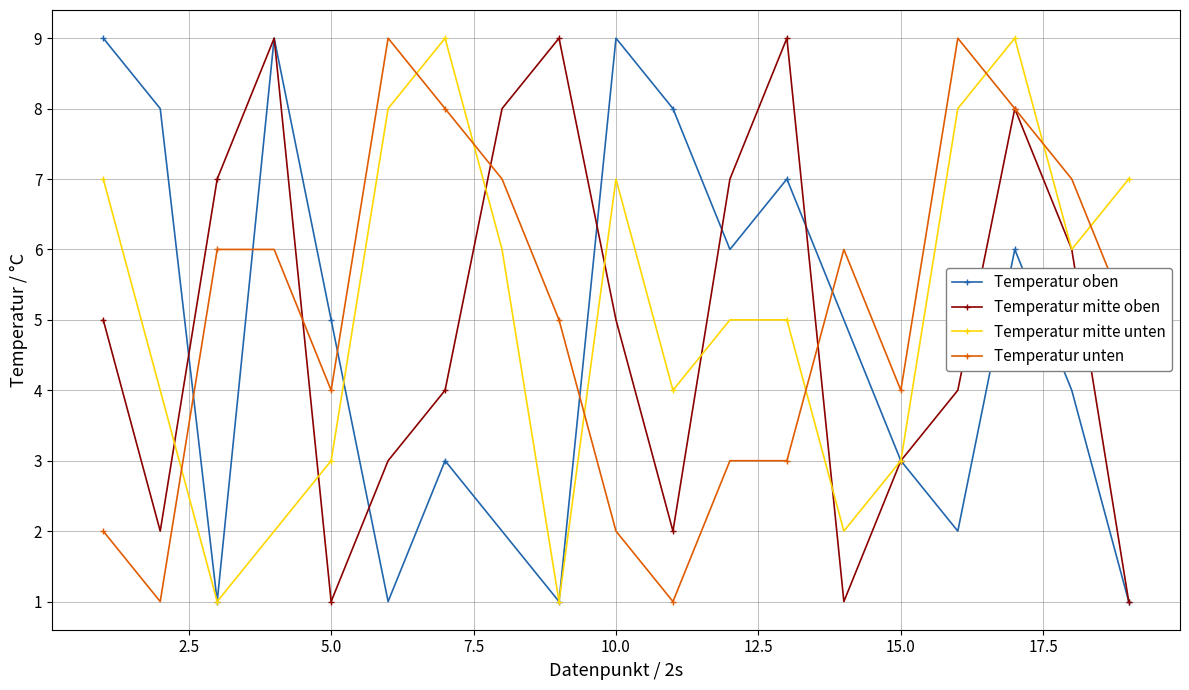

What is the maximum value for Temperatur unten?

9